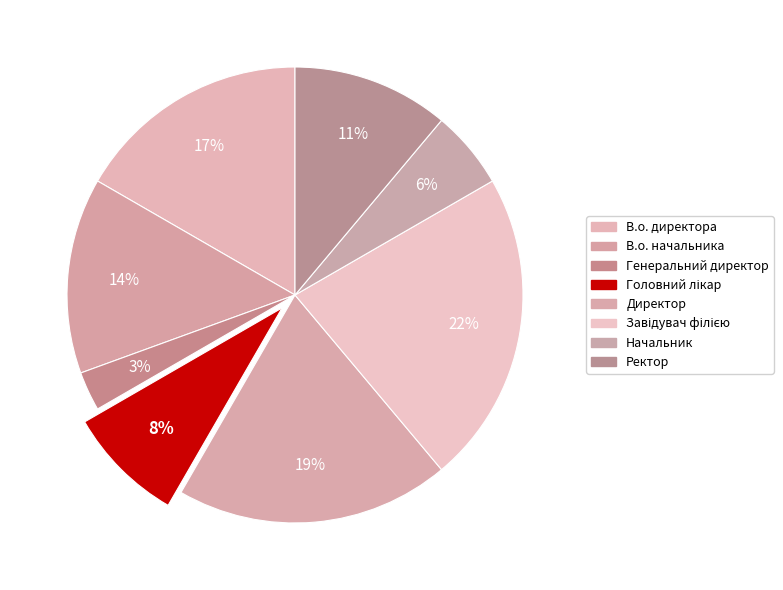

How many segments does this pie chart have?

8